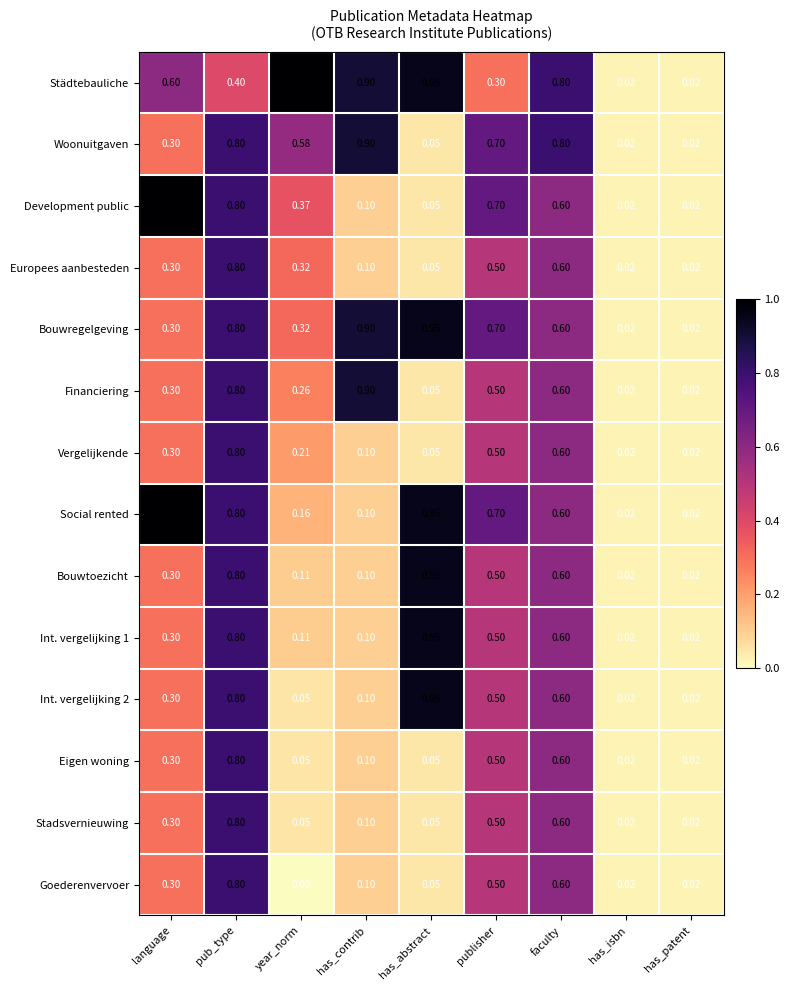

Which series has the largest total across all categories?

Städtebauliche